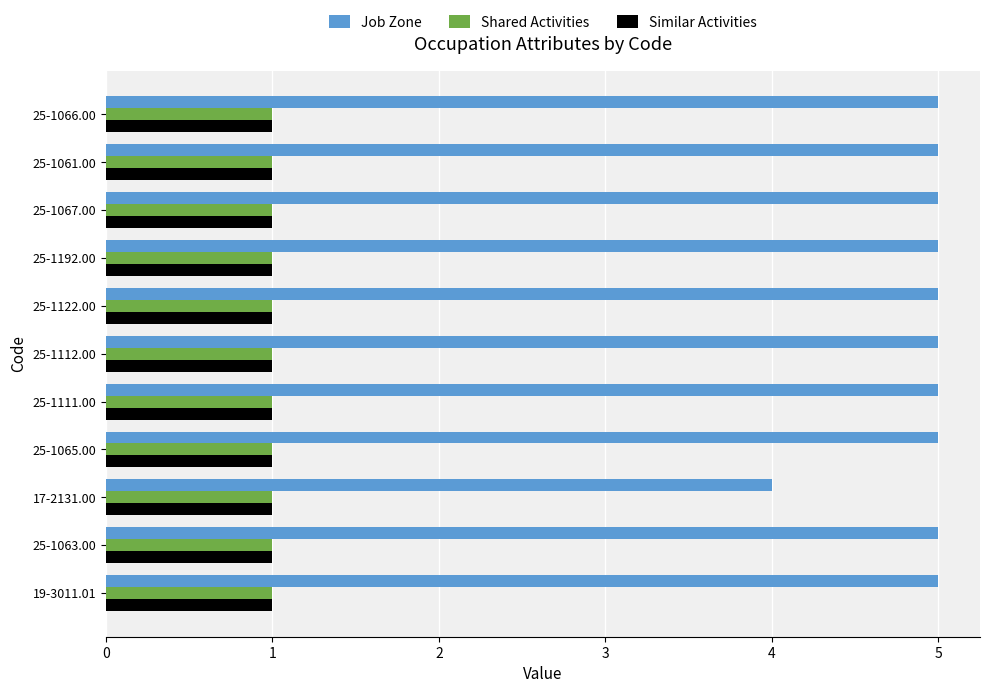

What is the difference between the highest and lowest values at 25-1061.00?

4